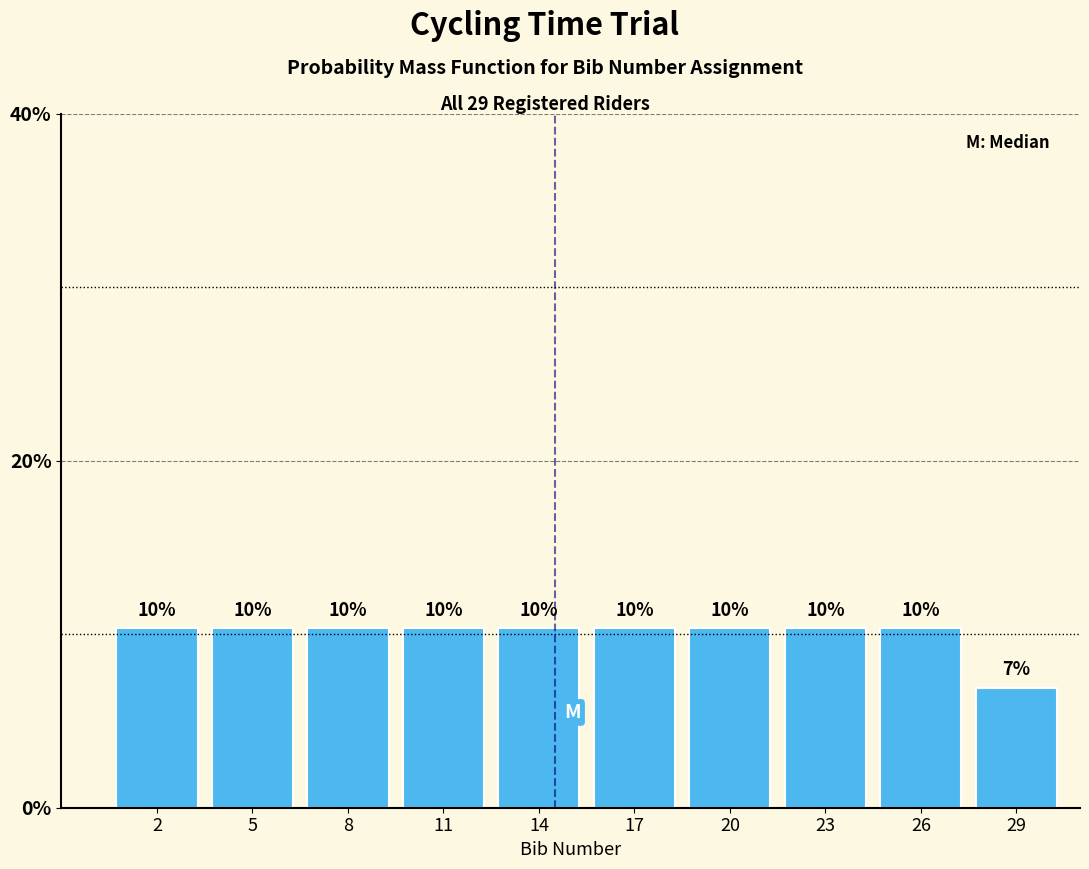

How many bars are there in total?

10